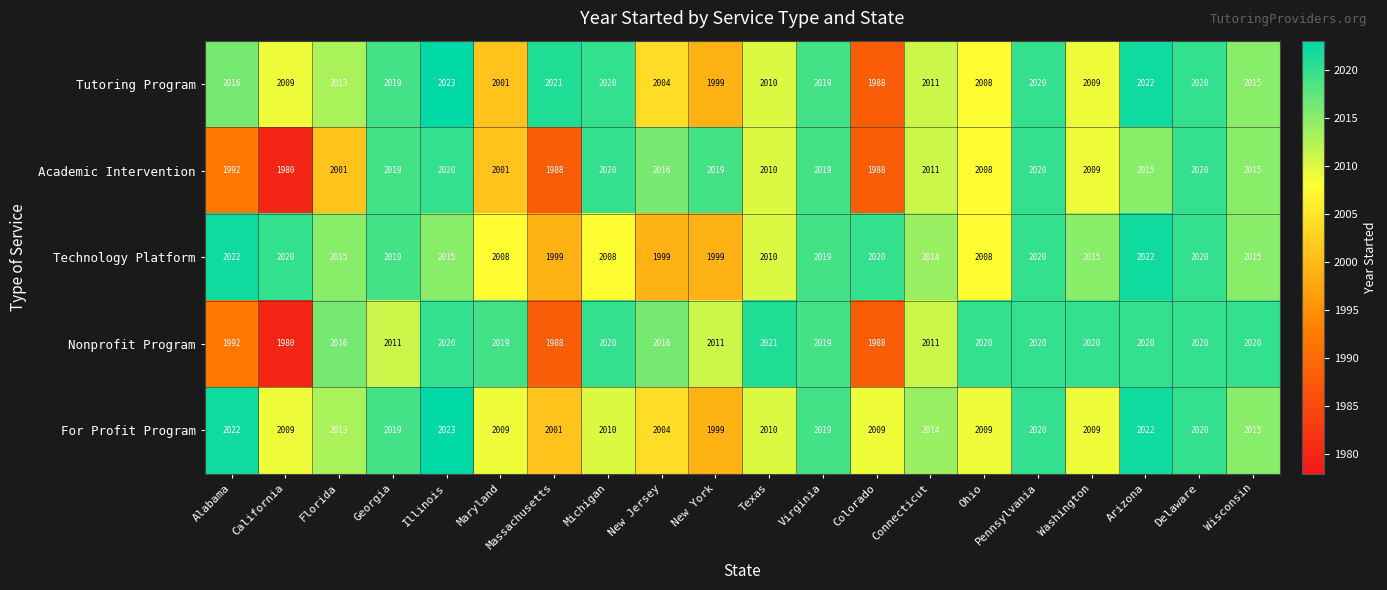

The Nonprofit Program series shows 655 at Colorado. True or false?

False